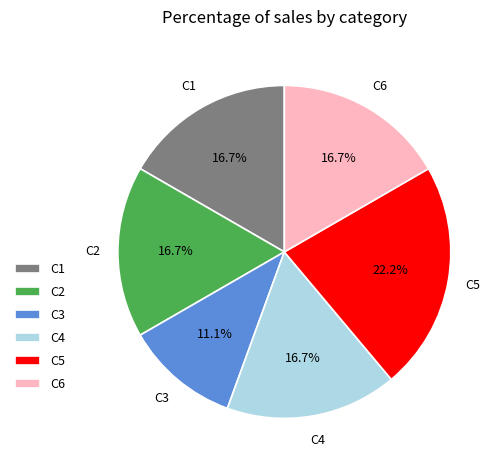

How many slices are in this pie chart?

6